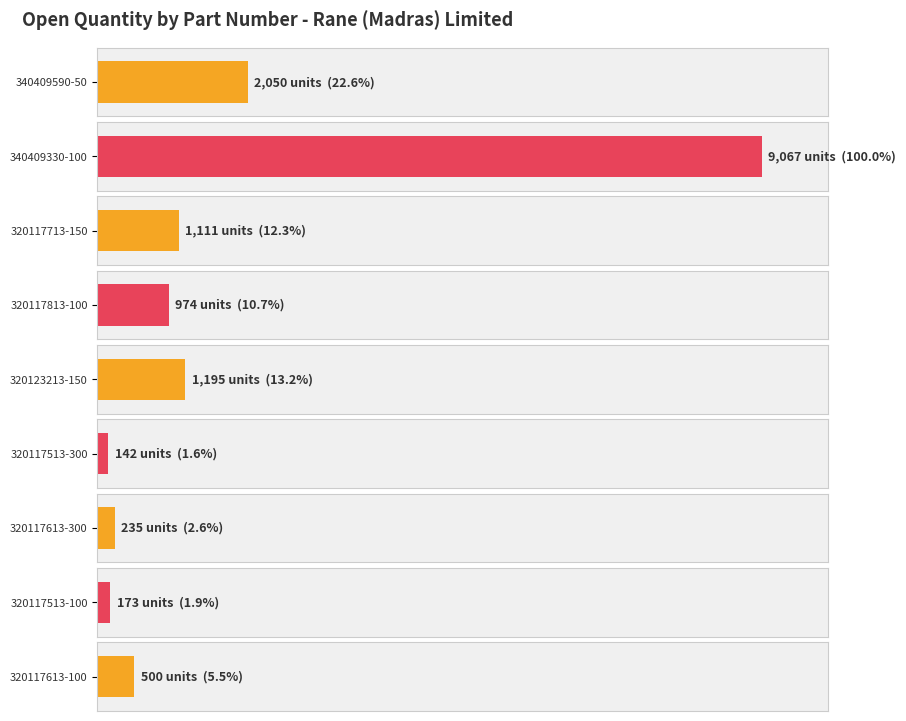

How many series are shown in this chart?

1